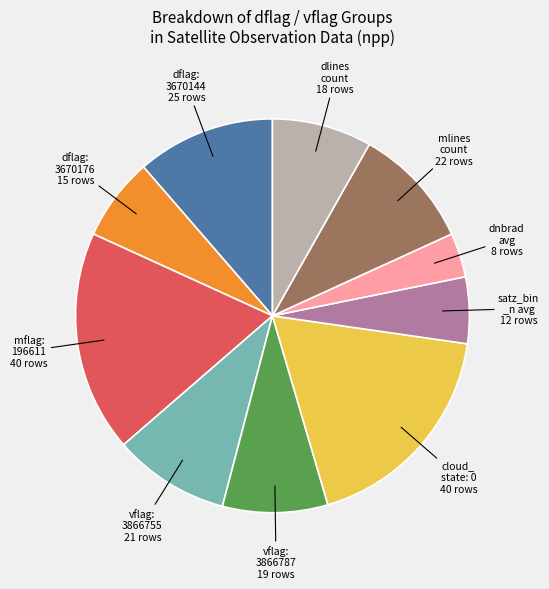

Is there any slice that represents more than half of the pie?

No